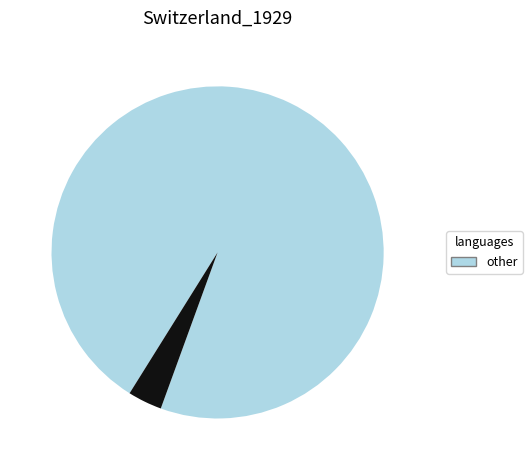

Is there any slice that represents more than half of the pie?

Yes